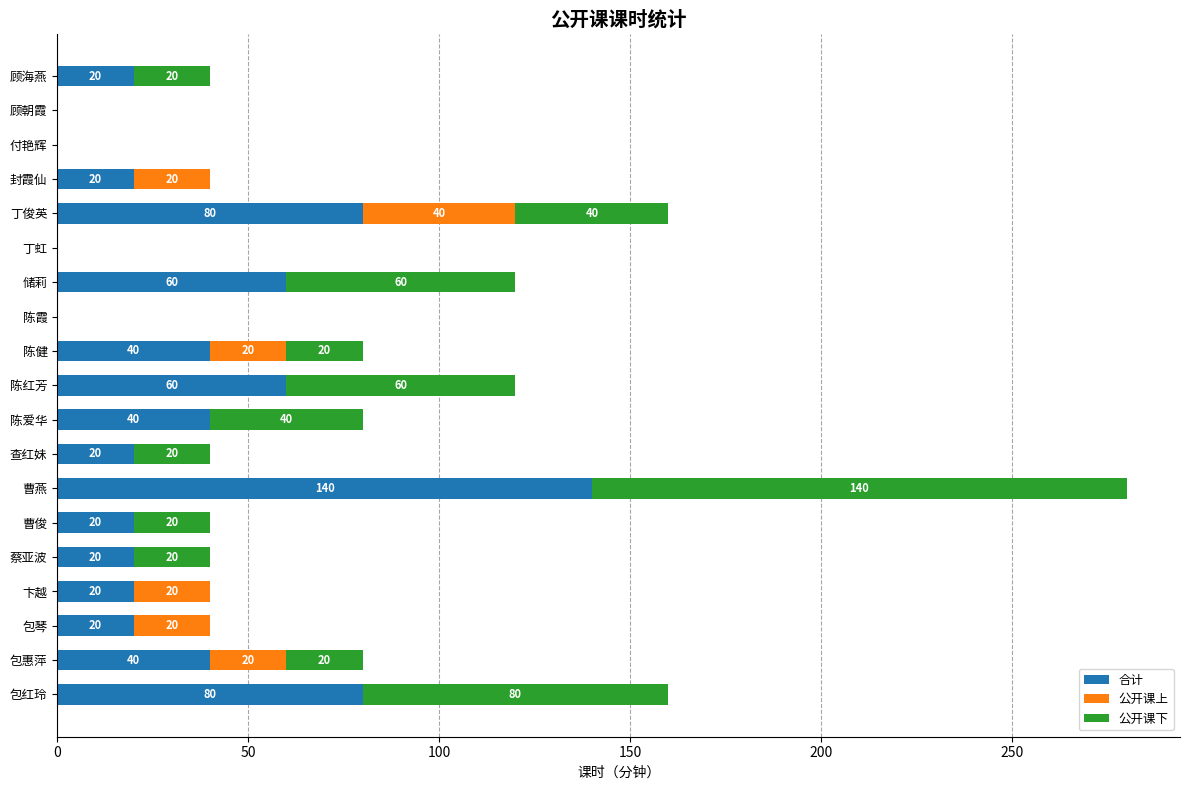

What is the maximum value for 合计?

140